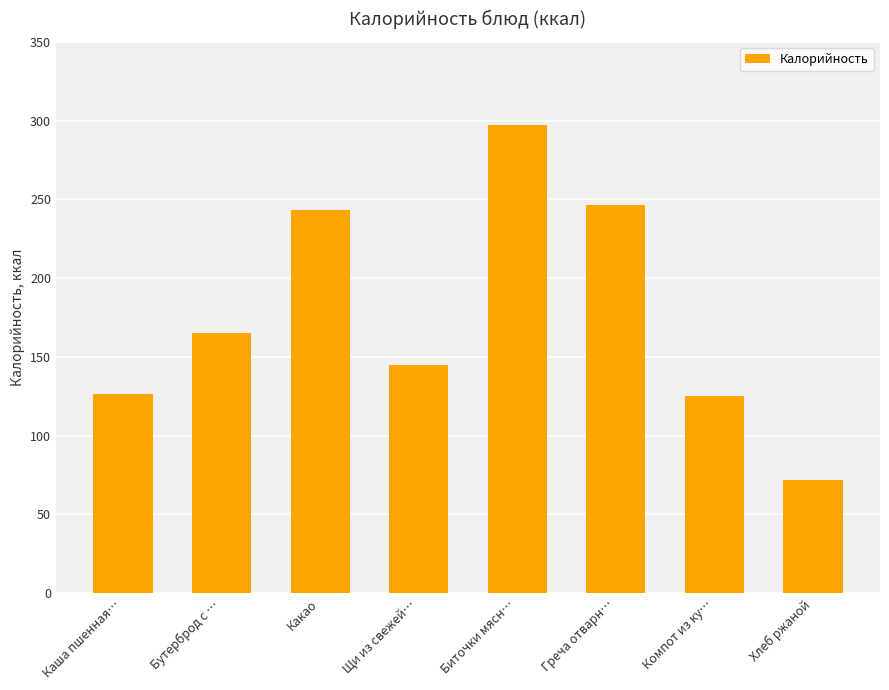

What is the smallest value displayed?

72.0